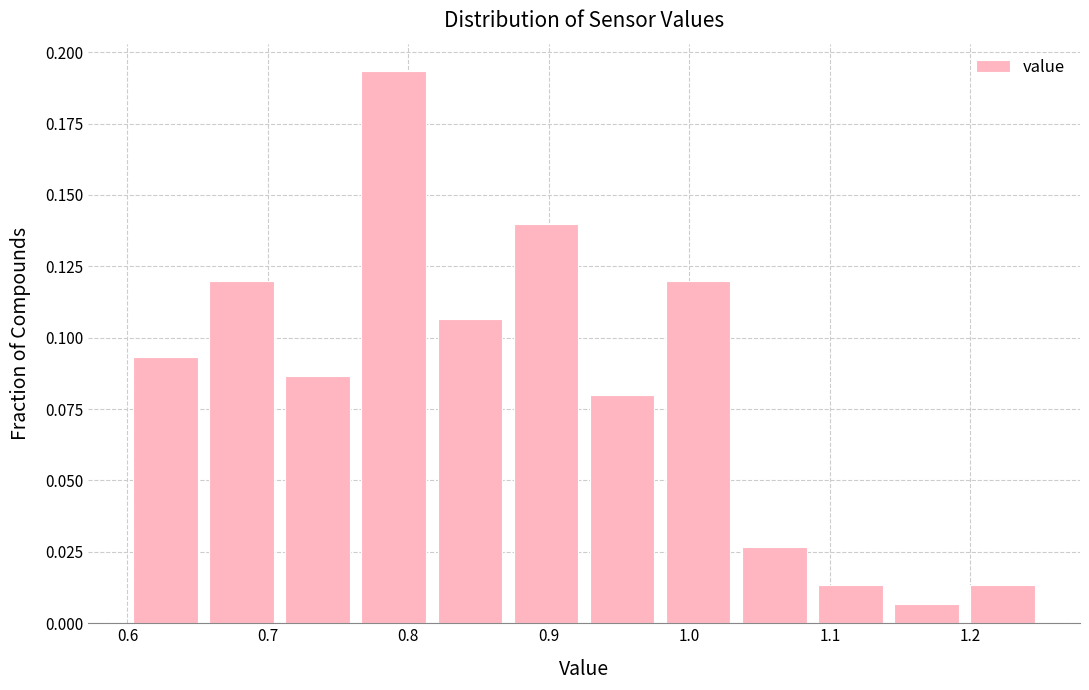

Reading left to right, transcribe this chart: for each bar, give the range it covers on the x-axis and its height. Neither the bar edges nor the heights are printed on the chart, so give them approximately, as read against the axes.

0.60 to 0.65: 0.095
0.65 to 0.71: 0.120
0.71 to 0.76: 0.085
0.76 to 0.82: 0.195
0.82 to 0.87: 0.105
0.87 to 0.93: 0.140
0.93 to 0.98: 0.080
0.98 to 1.03: 0.120
1.03 to 1.09: 0.025
1.09 to 1.14: 0.015
1.14 to 1.20: 0.005
1.20 to 1.25: 0.015